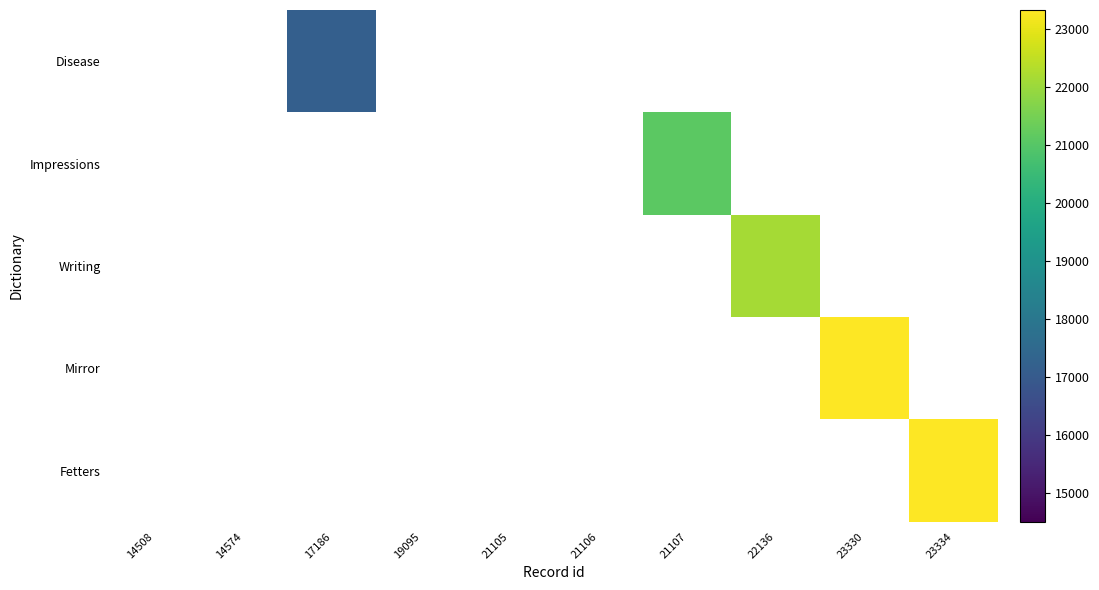

List the series in order of their peak value, lowest first.

Disease, Impressions, Writing, Mirror, Fetters